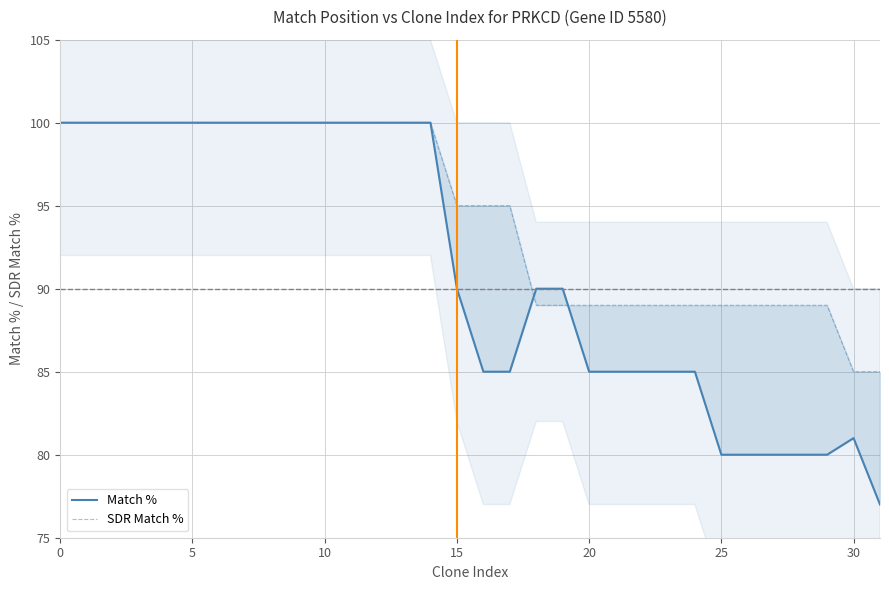

Rank the series by their average value, from lowest to highest.

Match %, SDR Match %